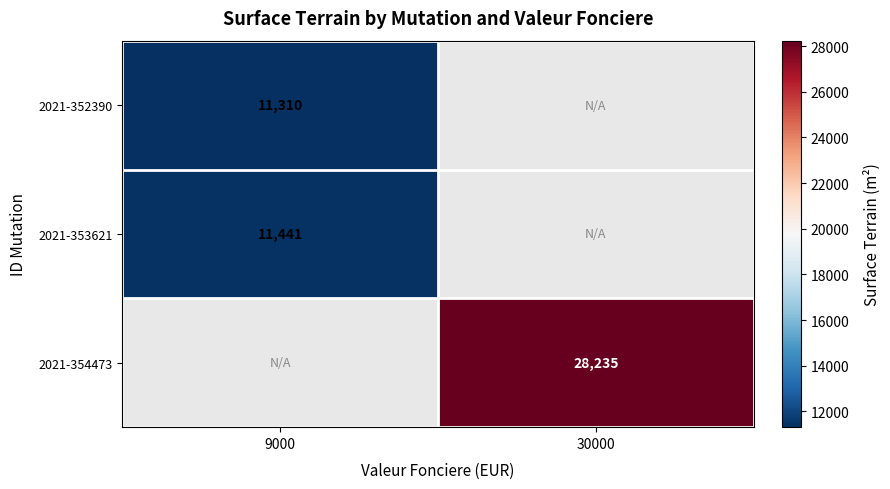

What is the minimum value shown in the chart?

11310.0